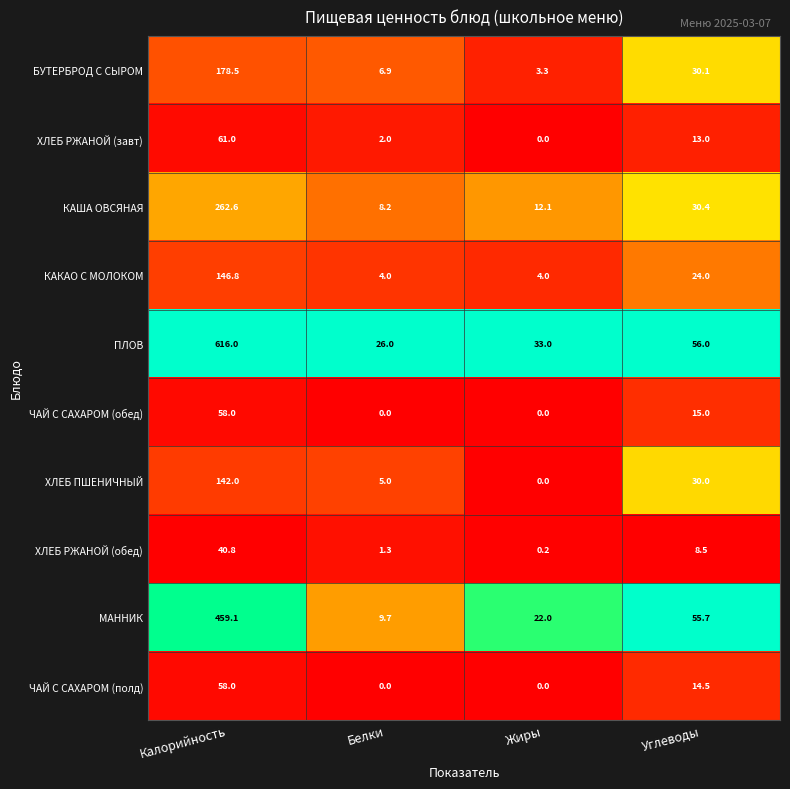

At which label is ЧАЙ С САХАРОМ (полд) closest to 29?

Углеводы